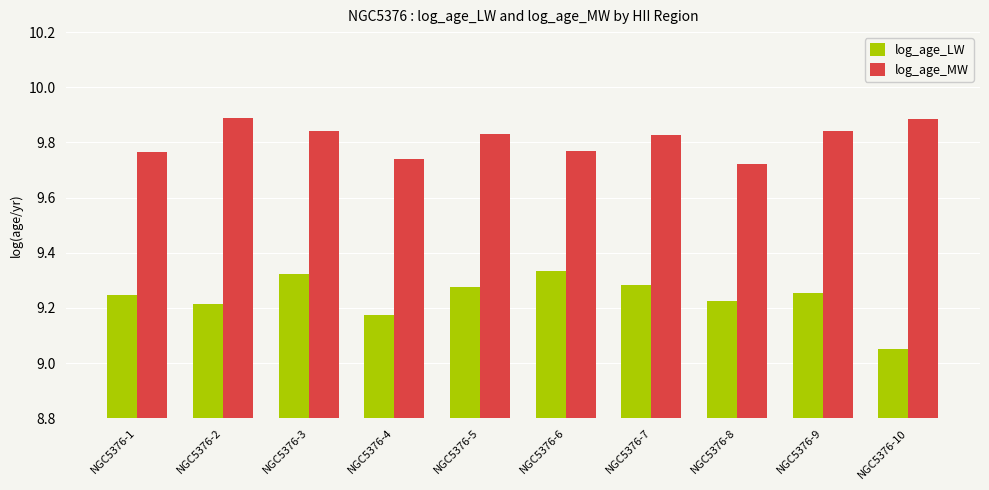

The log_age_LW series shows 9.2 at NGC5376-8. True or false?

True